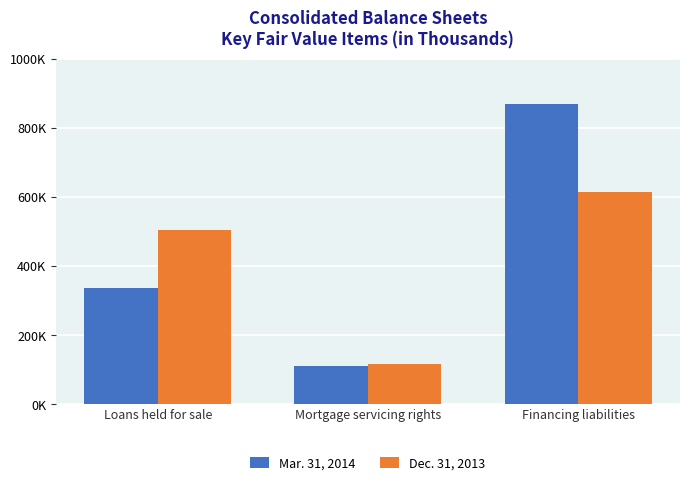

What is the spread (max minus min) of values at Financing liabilities?

254886